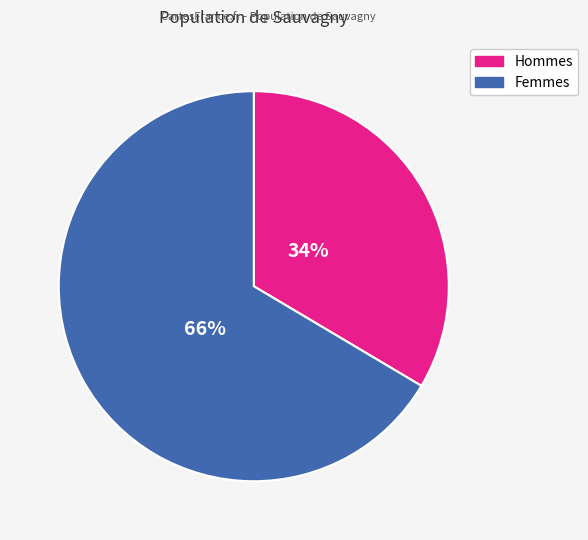

To the nearest percent, what is the average slice percentage?

50%